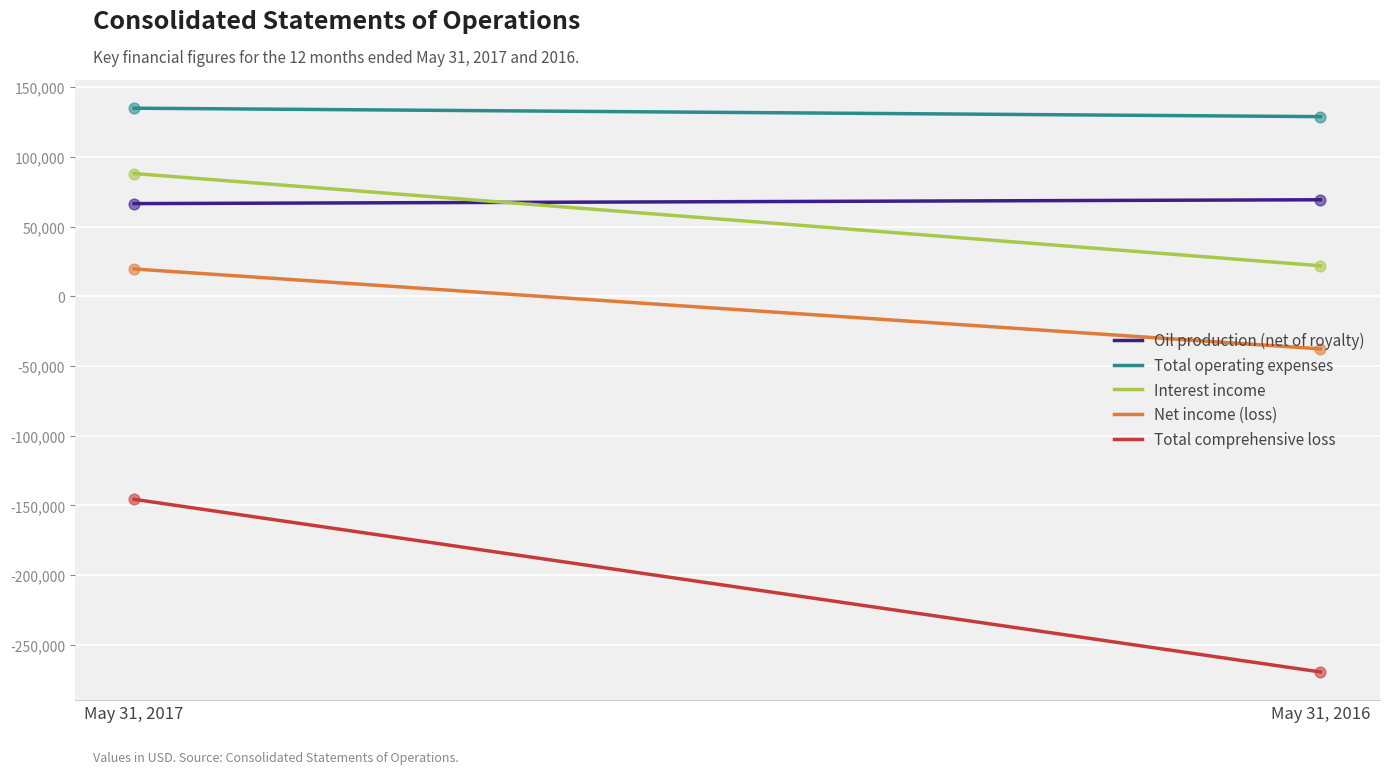

At how many categories does at least one series exceed 116435?

2